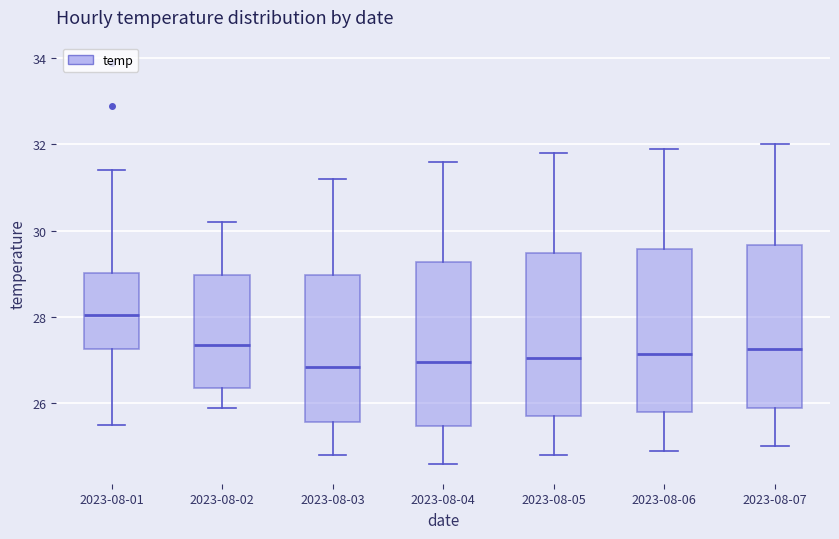

Reading left to right, read every box against the y-axis: the position of its median line, the range the box covers, and the ends of its whiskers. The values are not printed on the chart, so give them approximately, as read against the axis.

2023-08-01: median 28.0, box 27.2 to 29.0, whiskers 25.6 to 31.4
2023-08-02: median 27.4, box 26.4 to 29.0, whiskers 26.0 to 30.2
2023-08-03: median 26.8, box 25.6 to 29.0, whiskers 24.8 to 31.2
2023-08-04: median 27.0, box 25.4 to 29.2, whiskers 24.6 to 31.6
2023-08-05: median 27.0, box 25.8 to 29.4, whiskers 24.8 to 31.8
2023-08-06: median 27.2, box 25.8 to 29.6, whiskers 25.0 to 32.0
2023-08-07: median 27.2, box 26.0 to 29.6, whiskers 25.0 to 32.0